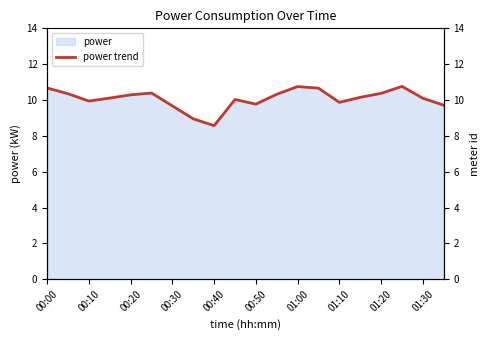

Does the chart have visible grid lines?

No